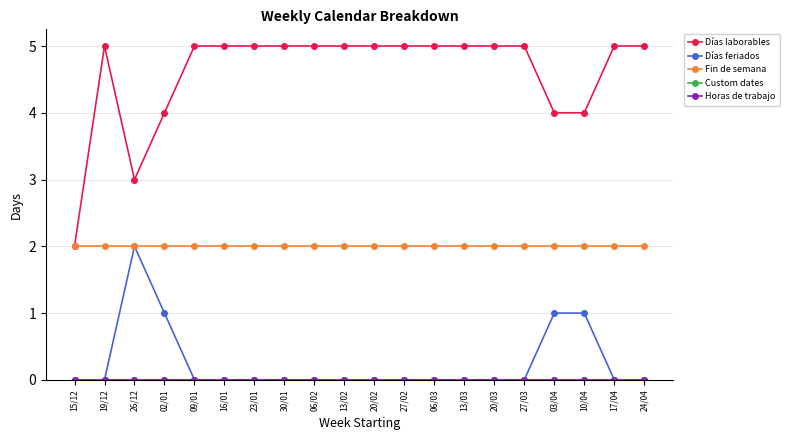

Is this an area chart (filled region under the line)?

No